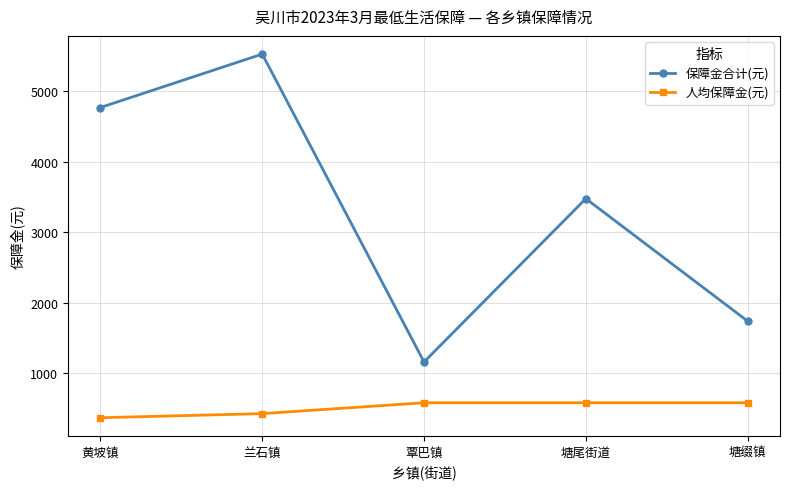

Is the value of 保障金合计(元) at 塘缀镇 greater than the value of 人均保障金(元) at 黄坡镇?

Yes